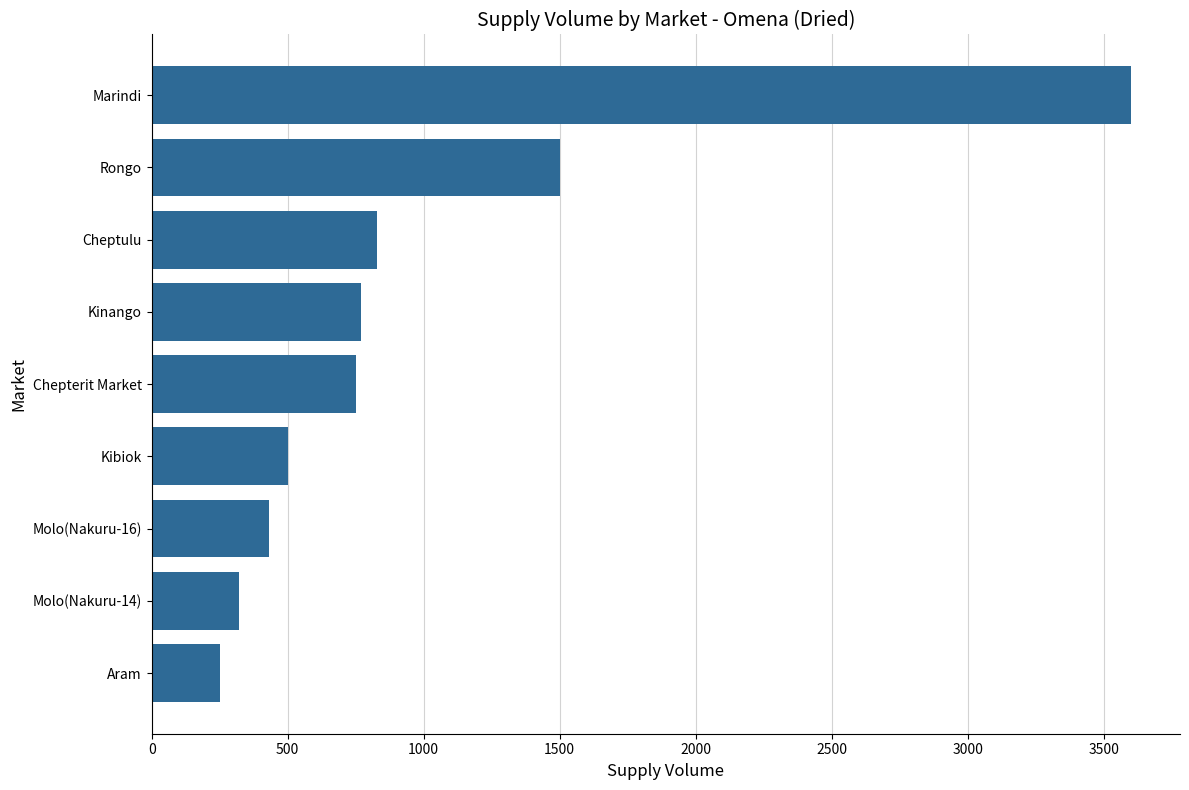

Approximately how many times larger is the value at Molo(Nakuru-16) compared to Rongo?

0.3